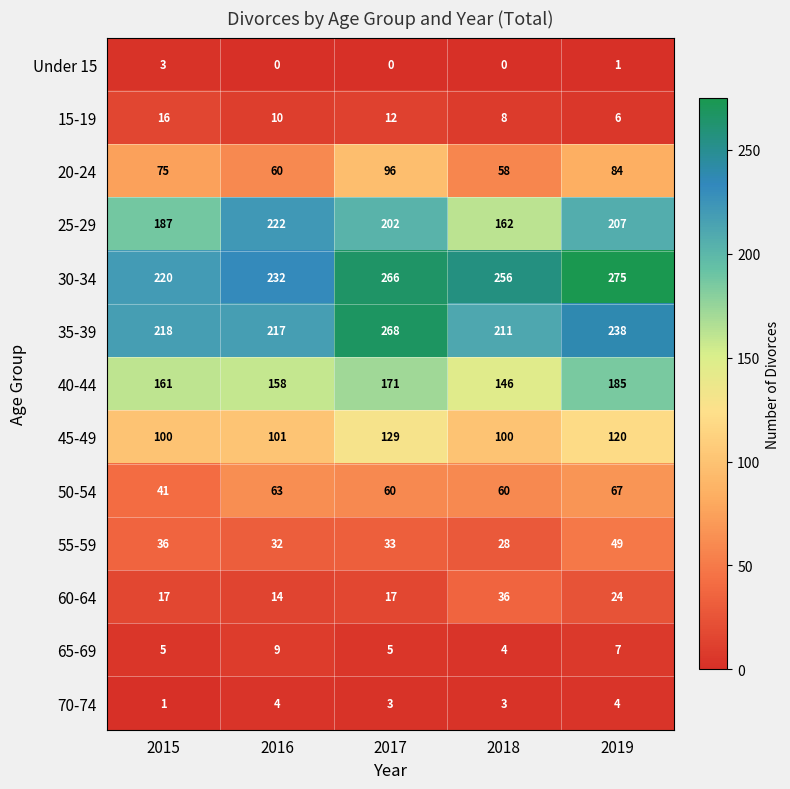

The 35-39 series shows 121 at 2019. True or false?

False